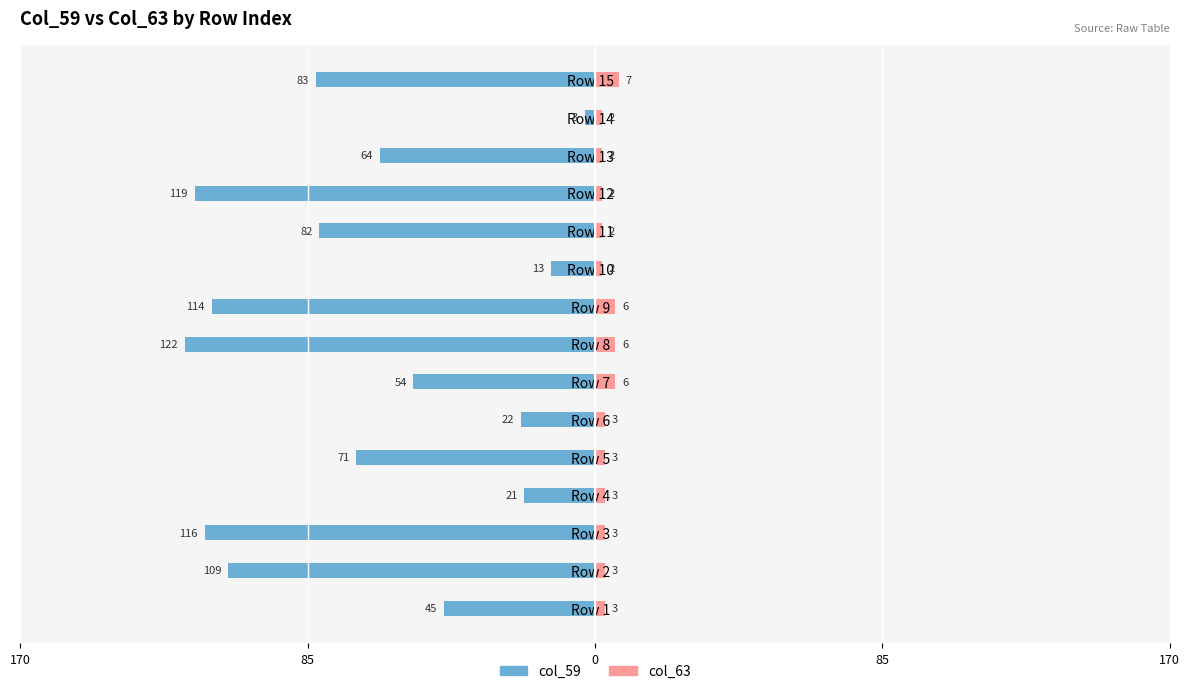

What is the sum of all col_63 values?

53